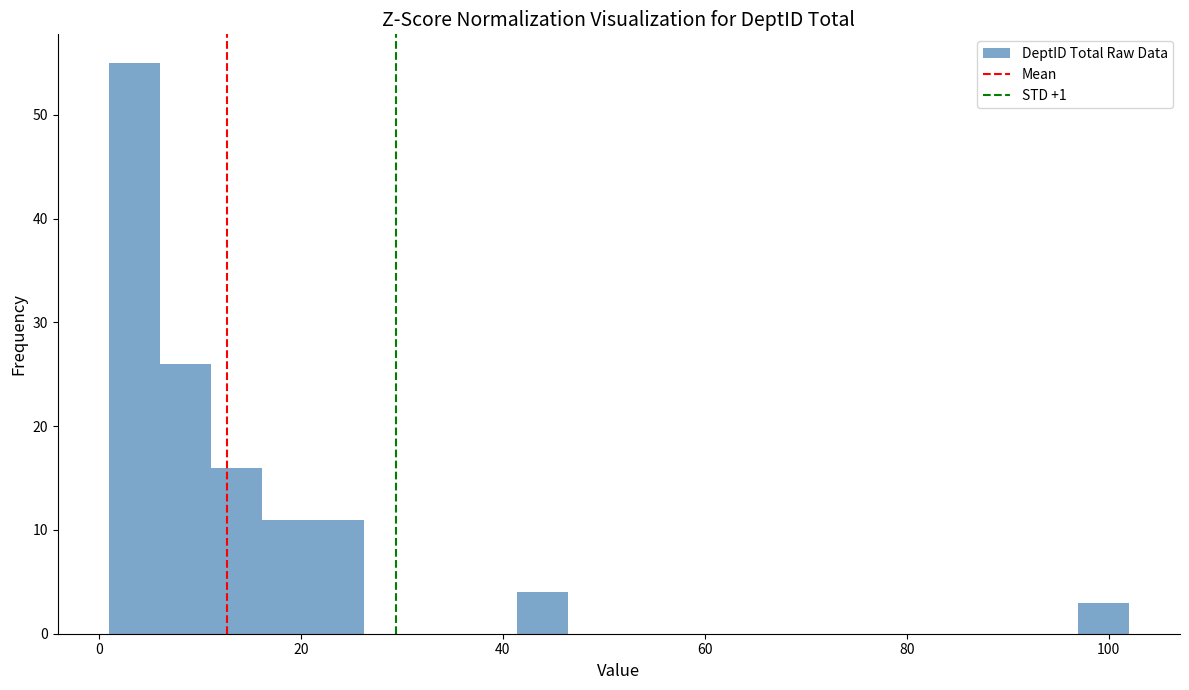

Around what value on the x-axis is the tallest bar? Give the approximate position of its centre, as read against the axis.

4